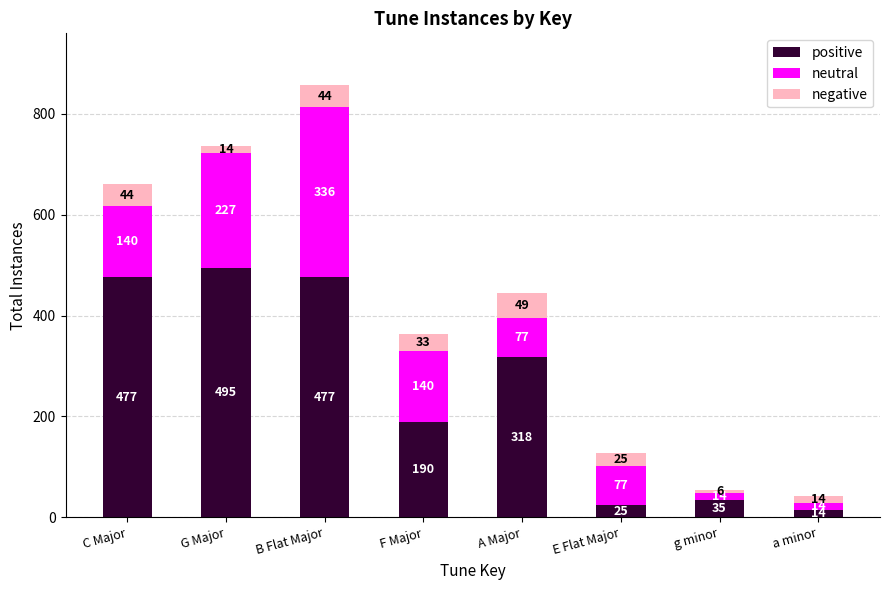

Where is positive nearest to the value 254?

F Major